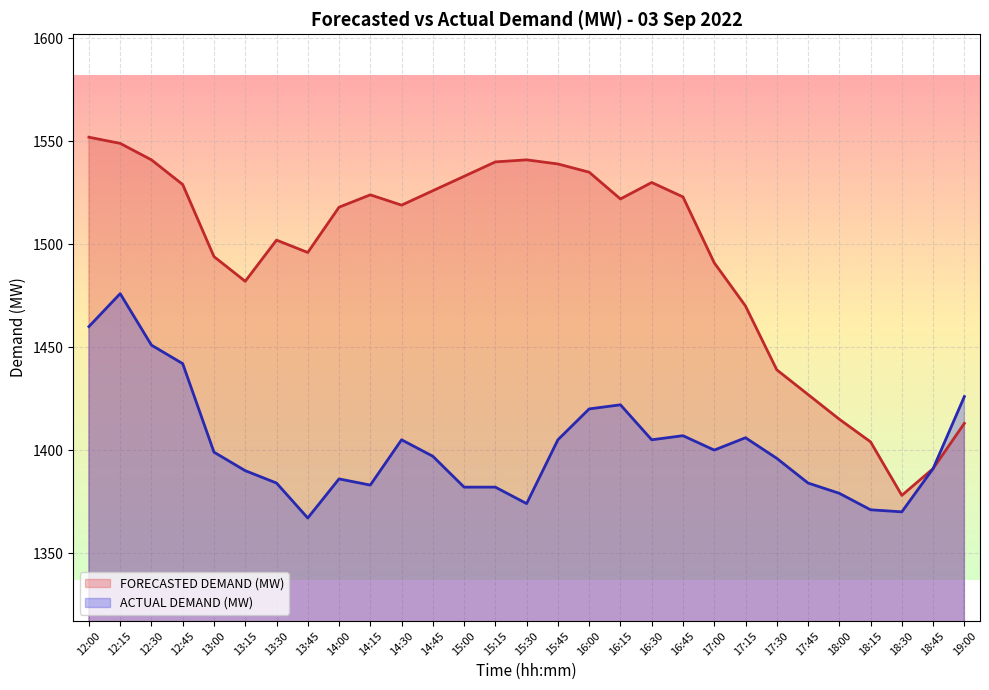

True or false: FORECASTED DEMAND (MW) and ACTUAL DEMAND (MW) cross at least once.

False